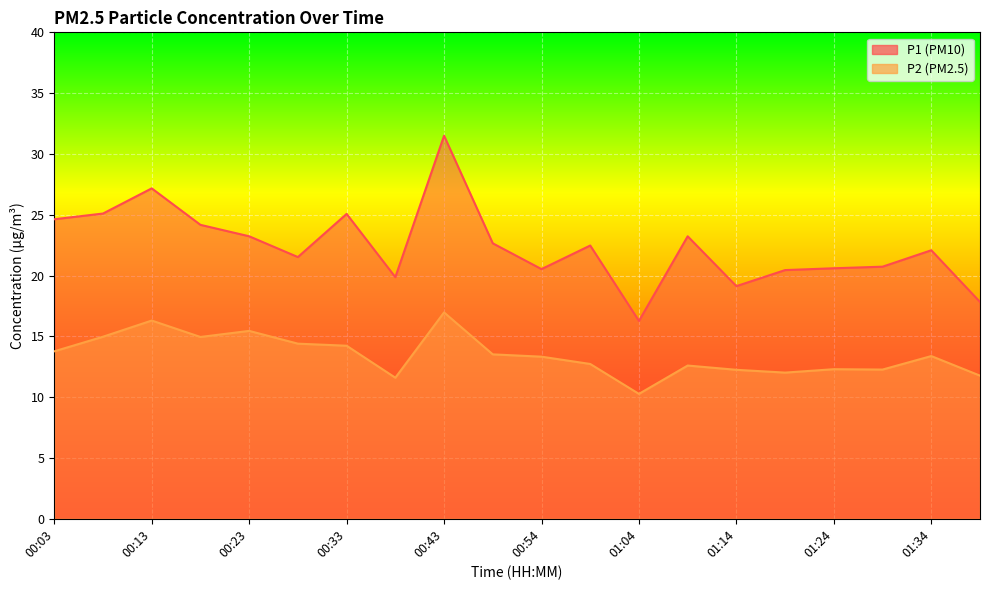

Where is the first local maximum for P1?

00:13